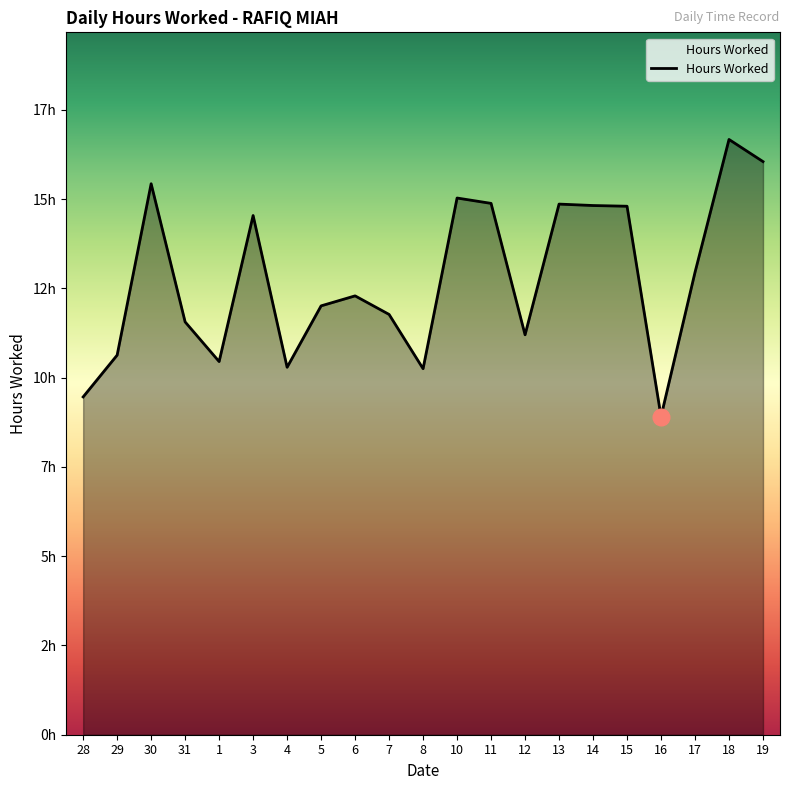

Does the chart display data point markers on the line(s)?

No